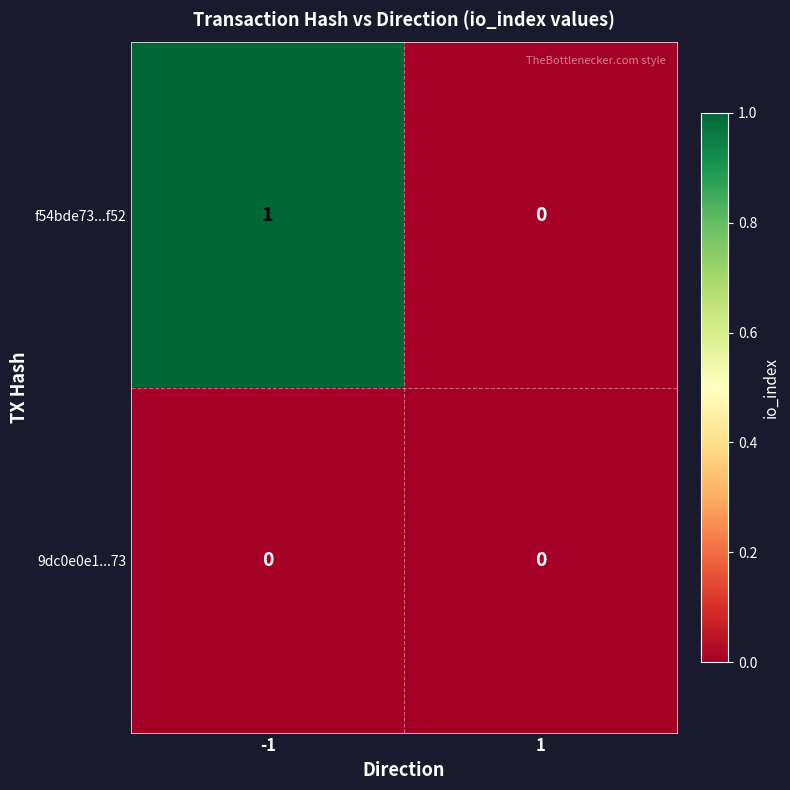

Between -1 and 1, which series saw the biggest shift?

f54bde73...f52